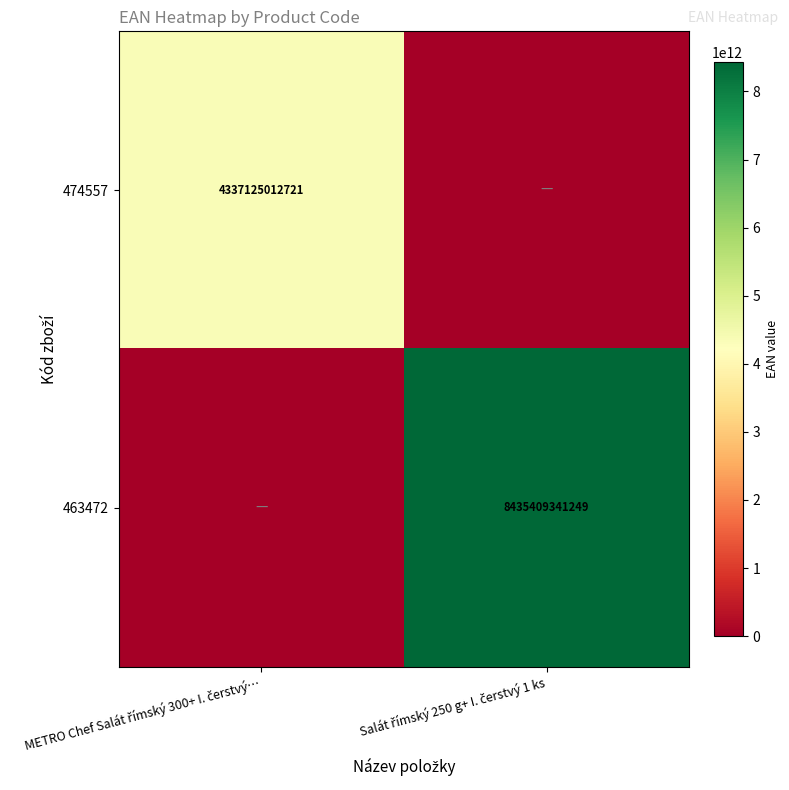

Which category has the highest value in the 474557 series?

METRO Chef Salát římský 300+ I. čerstvý…